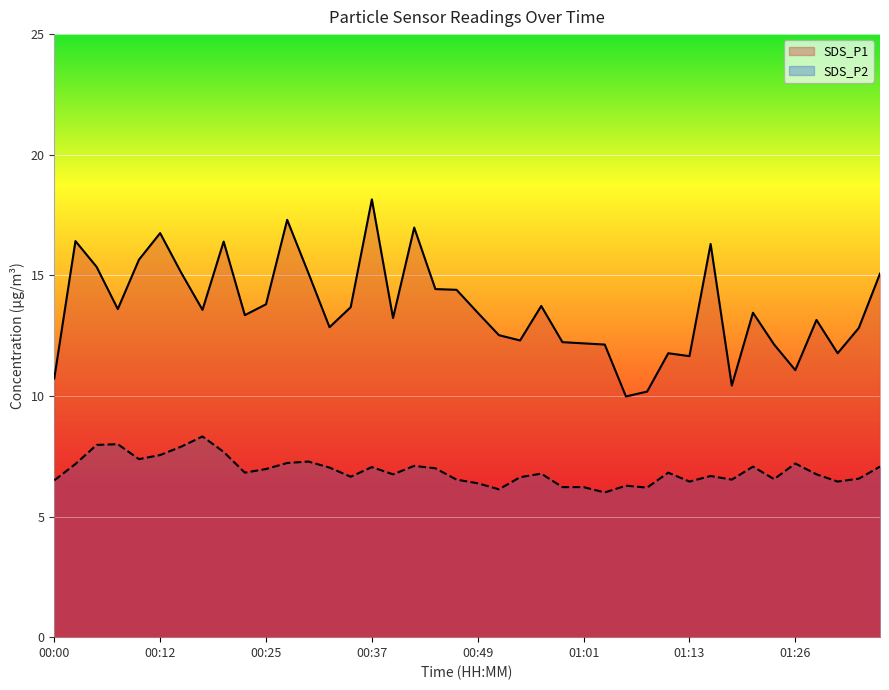

Which series has the largest total across all categories?

SDS_P1